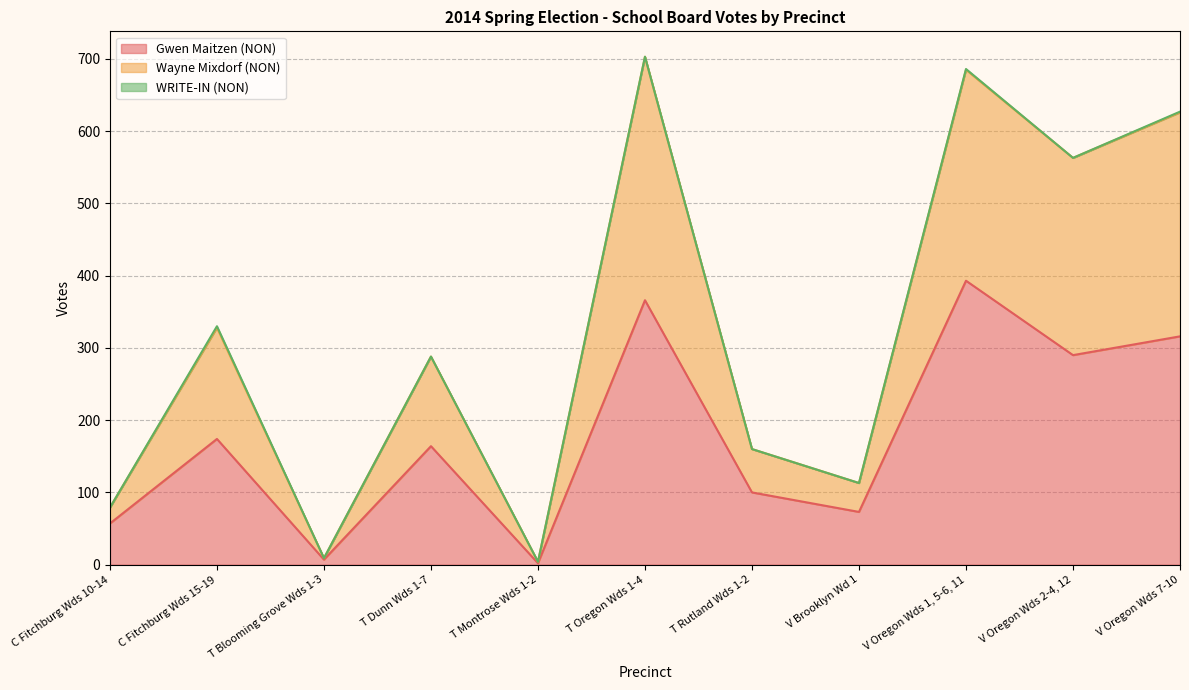

What is the total value across all series at T Rutland Wds 1-2?

160